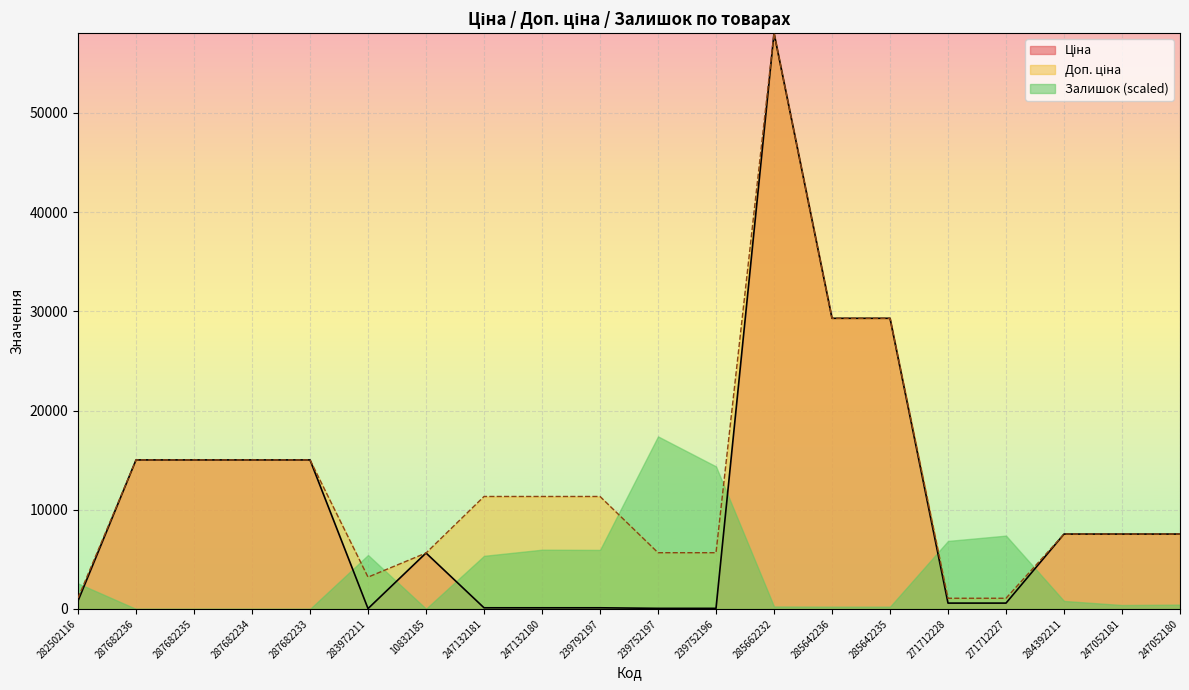

What is the difference between the maximum and second lowest values in the Доп. ціна series?

56962.6